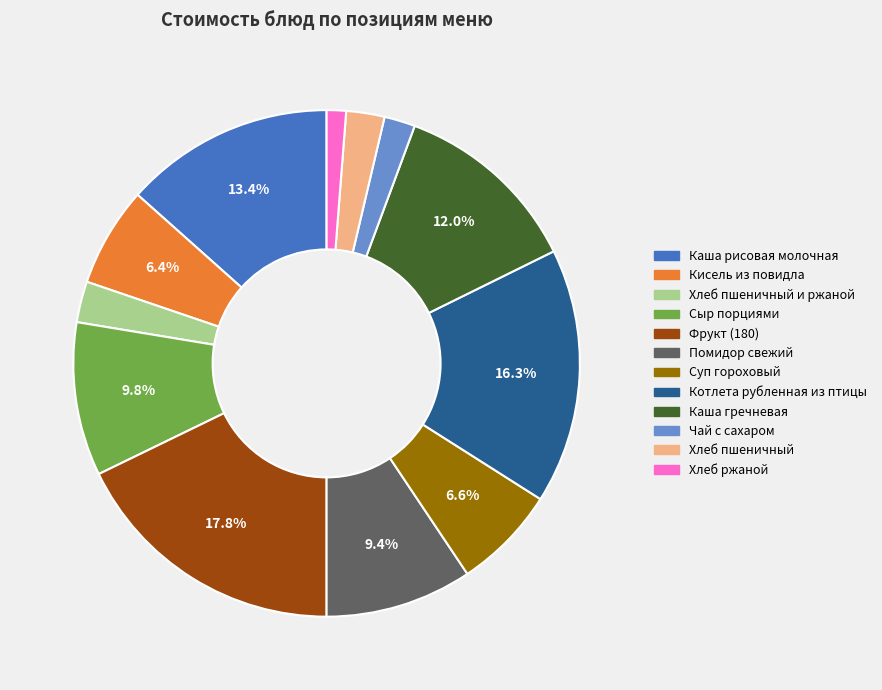

Does any single category account for the majority?

No